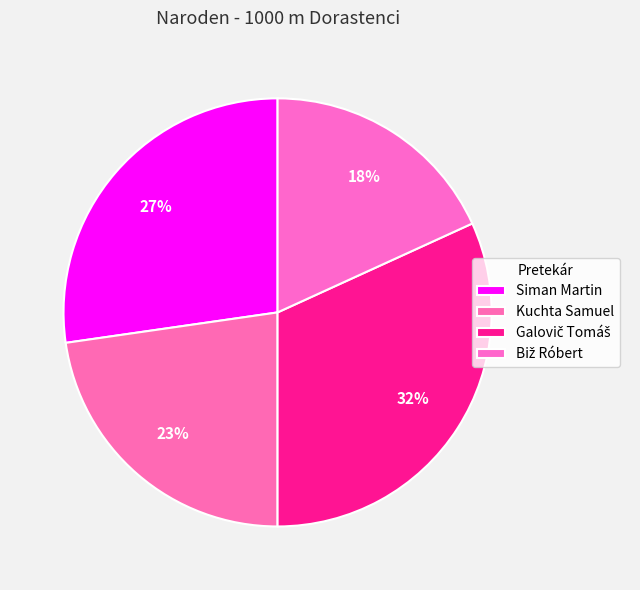

Which category has the biggest portion of the pie?

Galovič Tomáš